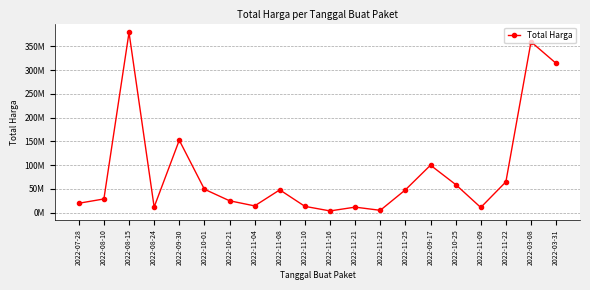

Does the chart have visible grid lines?

Yes